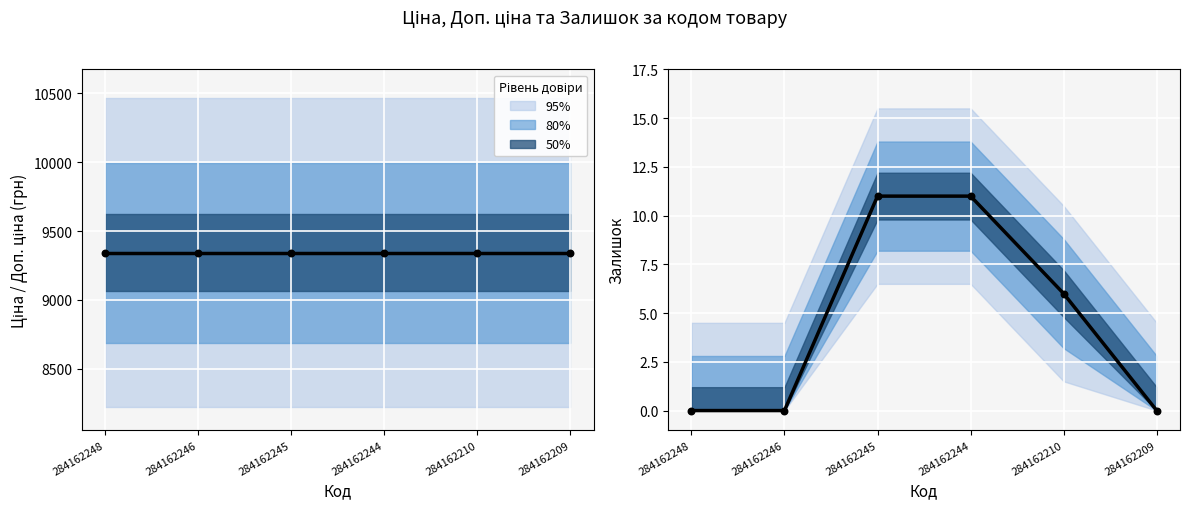

Is the value of Залишок (точки) at 284162245 greater than the value of Ціна at 284162245?

No